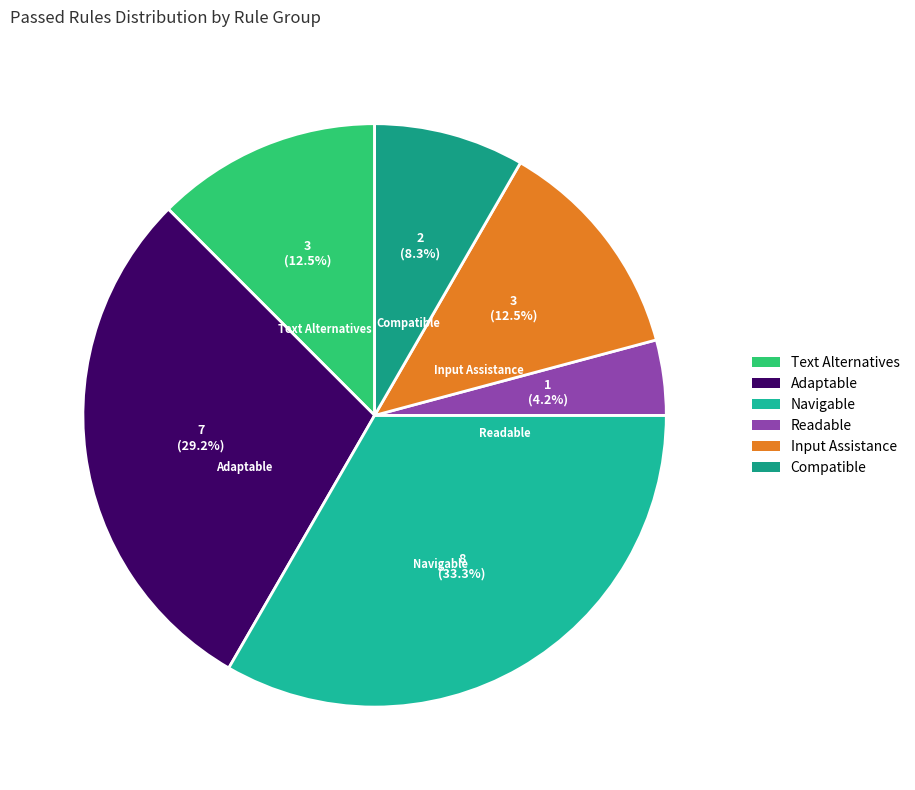

Is it true that Compatible is 8% of the pie?

True